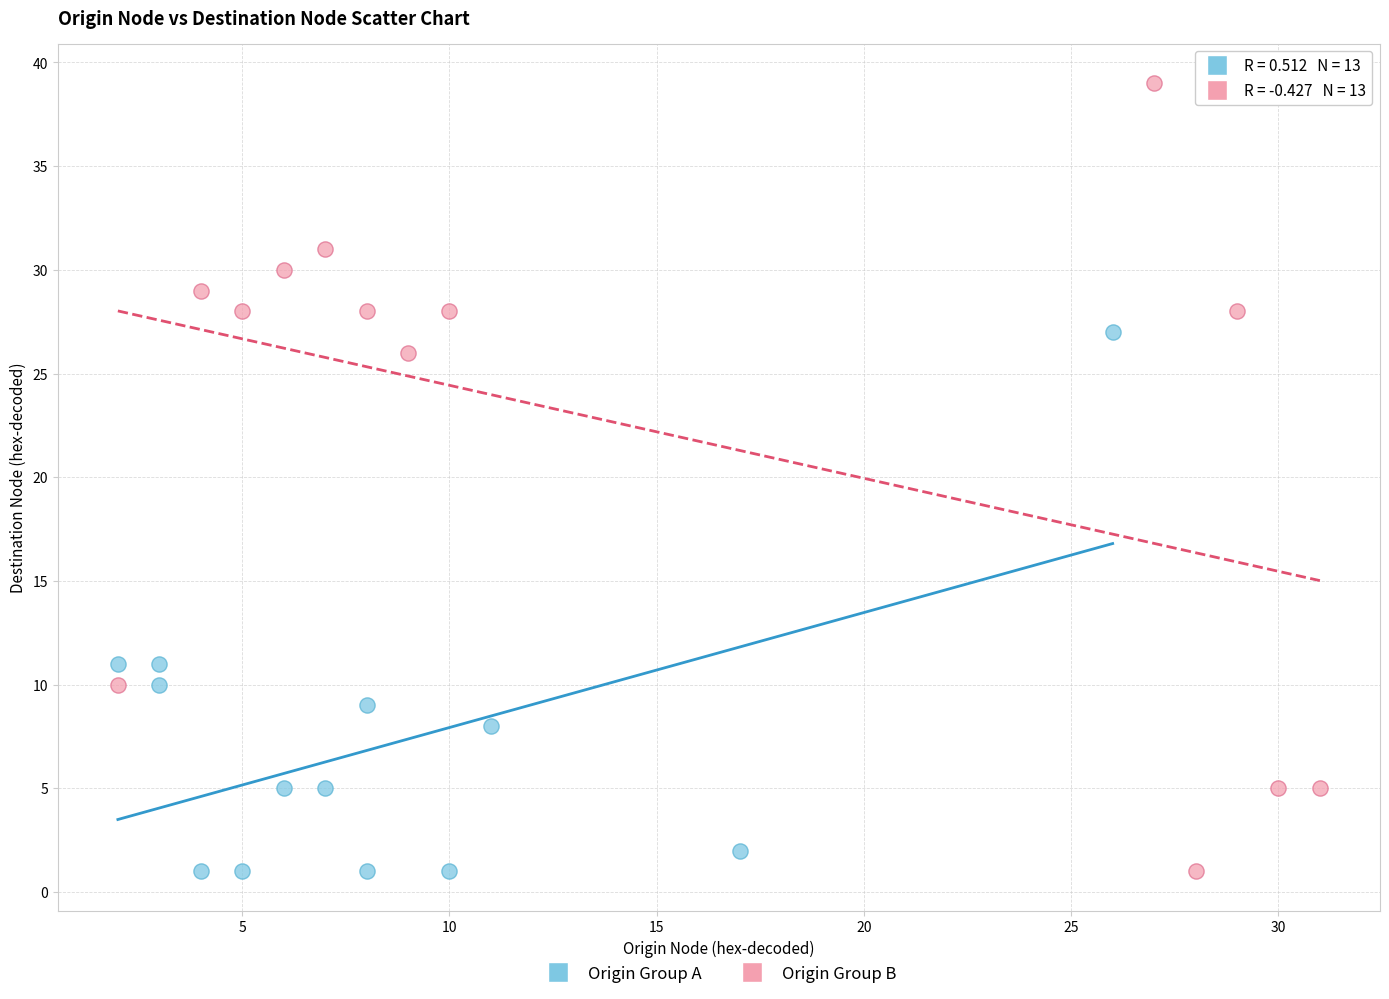

Which series reaches the maximum Y coordinate?

Origin Group B